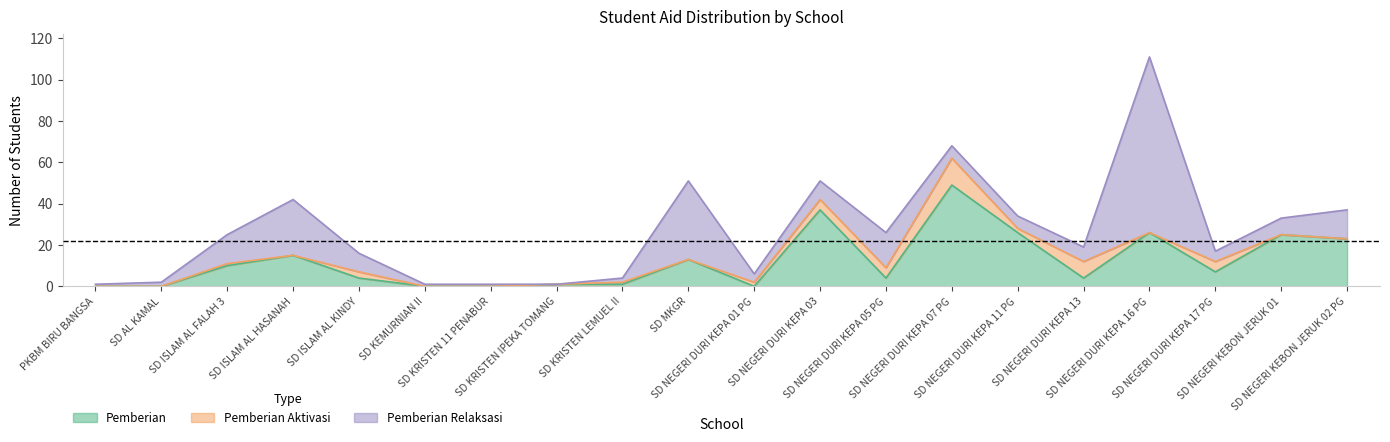

What are all the series names shown in the legend?

Pemberian, Pemberian Aktivasi, Pemberian Relaksasi